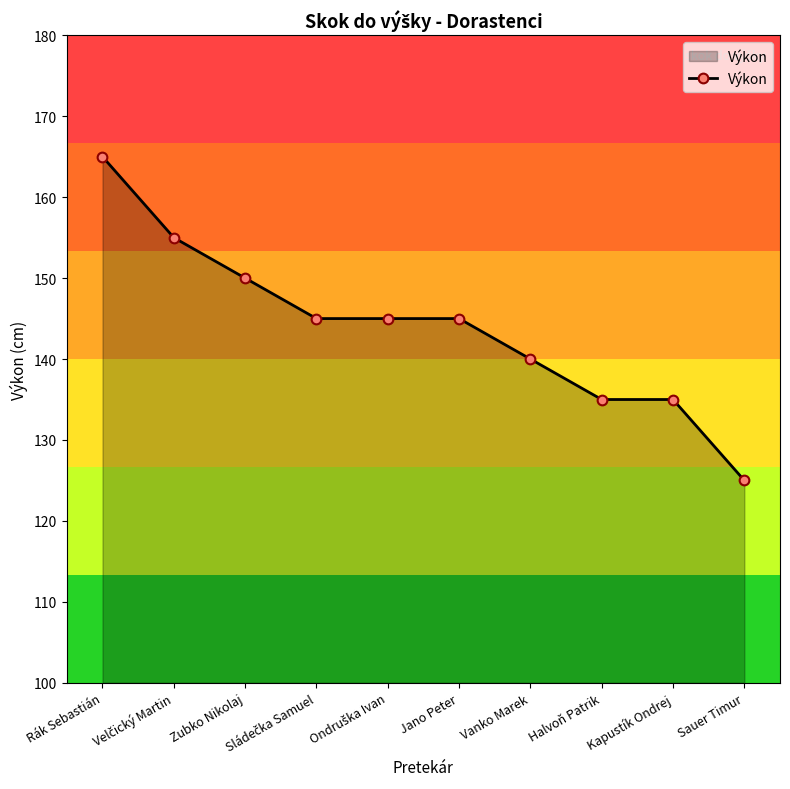

What is the label of the 8th point from the left?

Halvoň Patrik